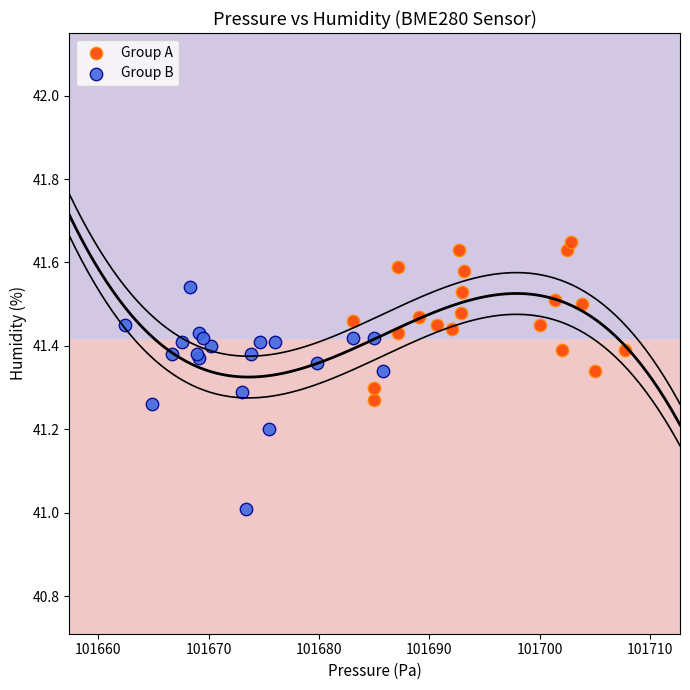

What are all the series names shown in the legend?

Group A, Group B